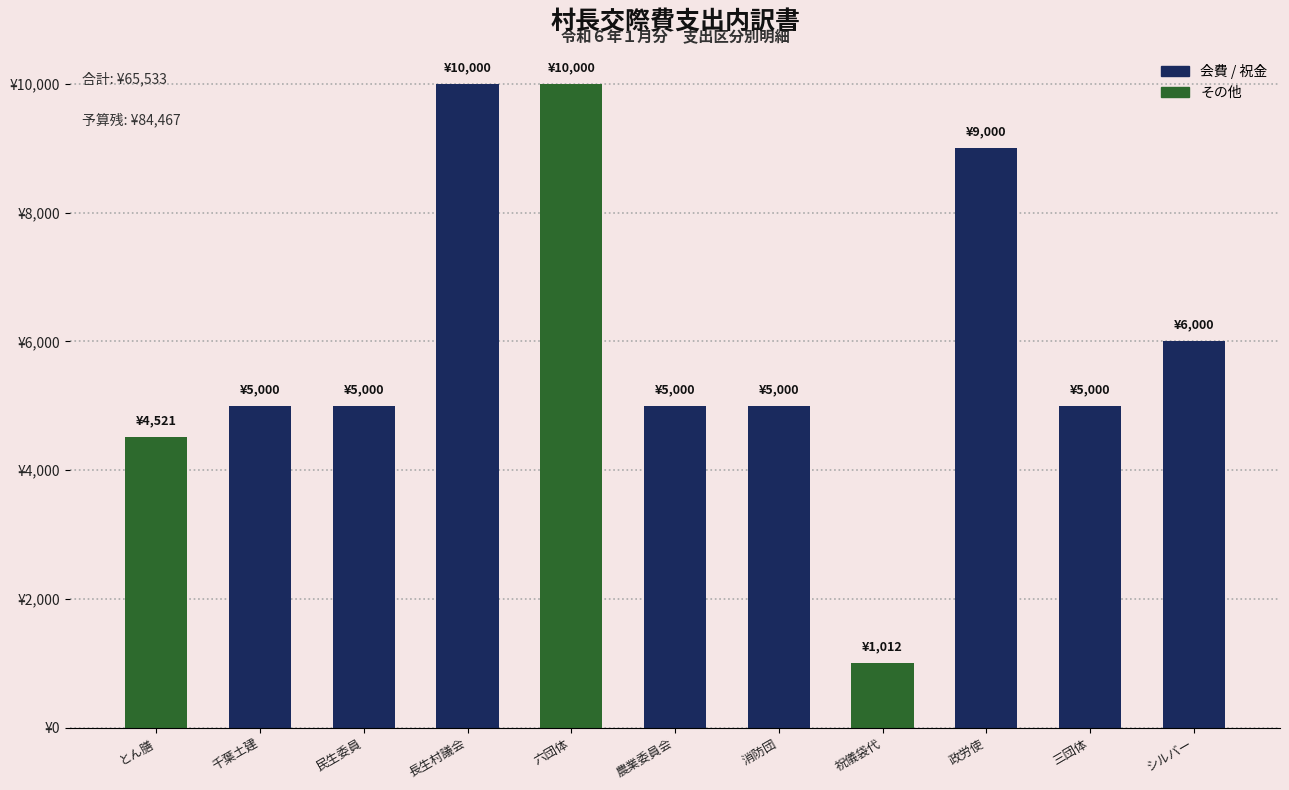

Rank the categories by value from lowest to highest.

祝儀袋代, とん膳, 千葉土建, 民生委員, 農業委員会, 消防団, 三団体, シルバー, 政労使, 長生村議会, 六団体